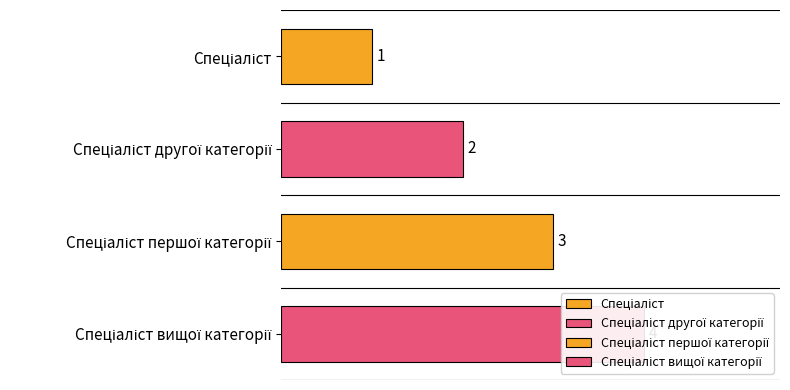

Count the number of values greater than 3.

1